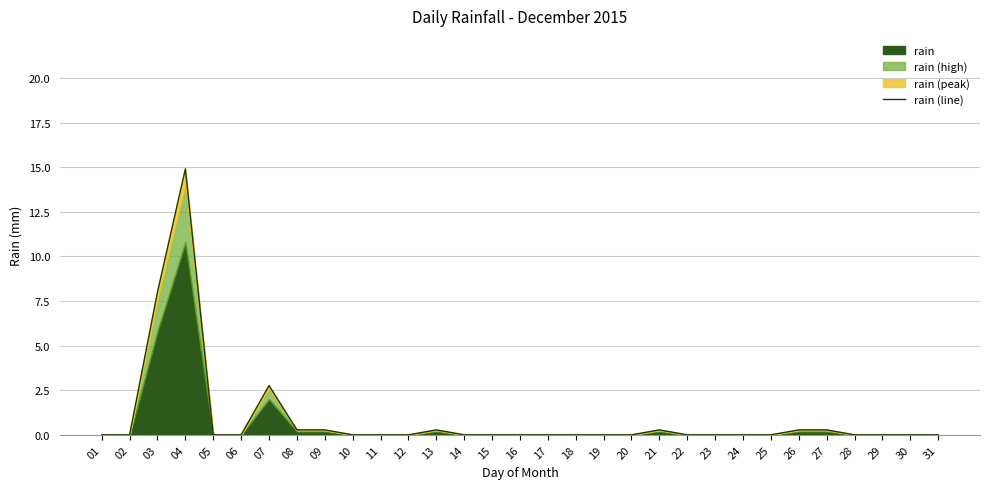

What is the change in value from 21 to 23?

-0.3